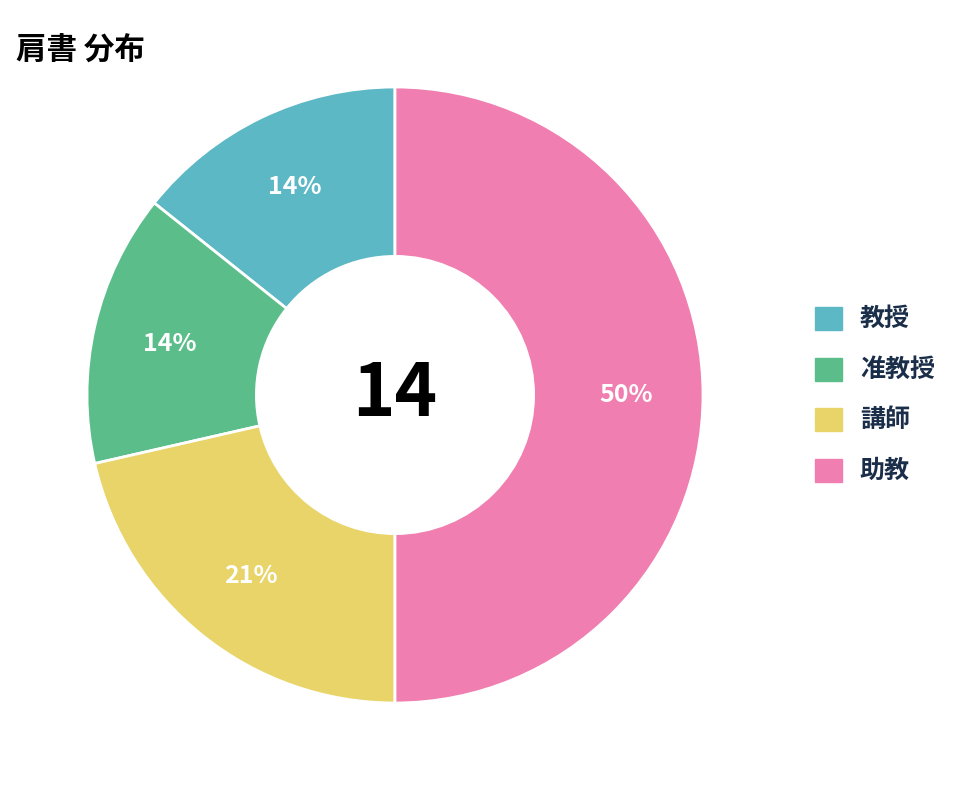

What is the ratio of the value at 講師 to the value at 准教授?

1.5